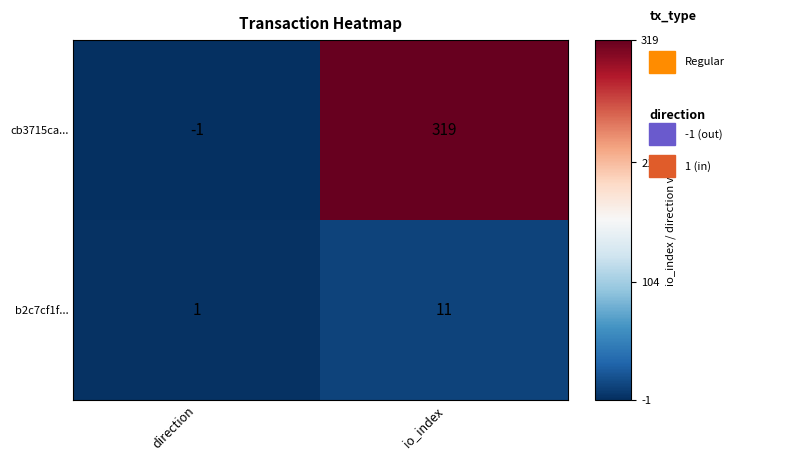

Reading left to right, transcribe all the data shown in this chart.

cb3715ca...: -1	319
b2c7cf1f...: 1	11